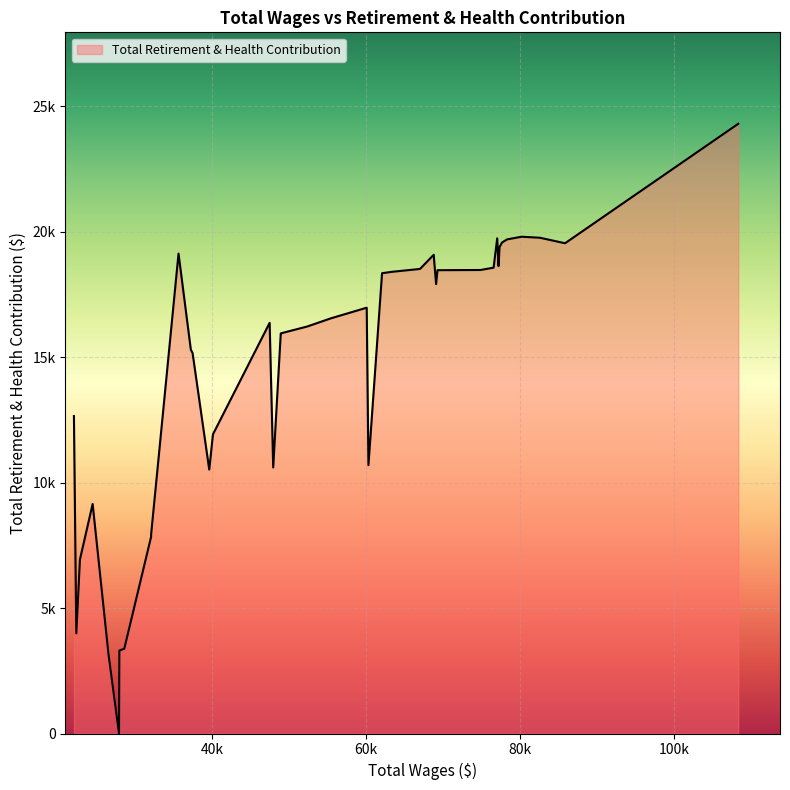

True or false: the data shows 26914 at 2.

False